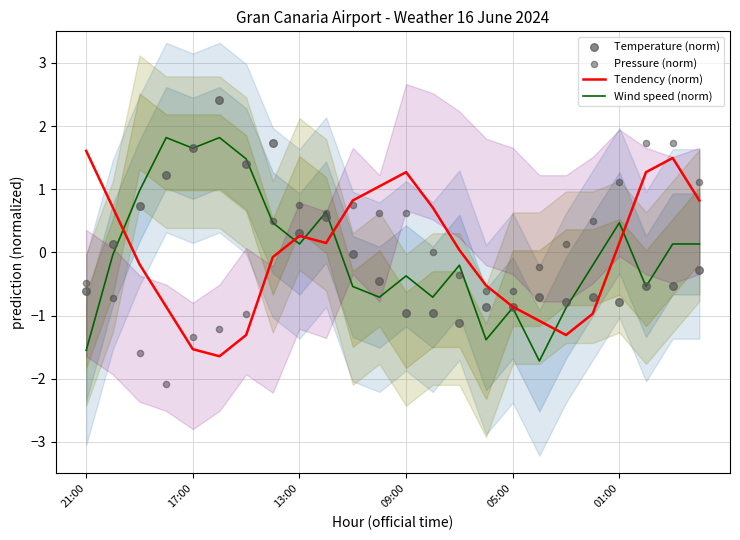

Which series reaches the minimum Y coordinate?

Pressure (norm)